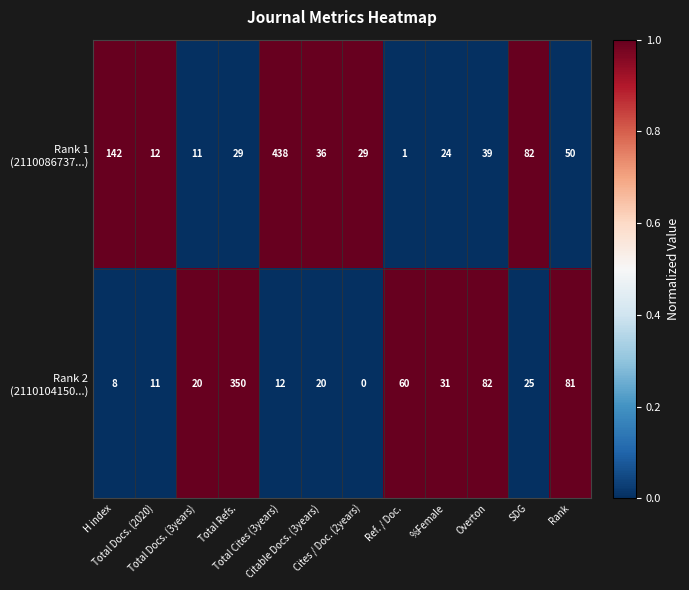

At which category is the sum across all series the highest?

Total Cites (3years)